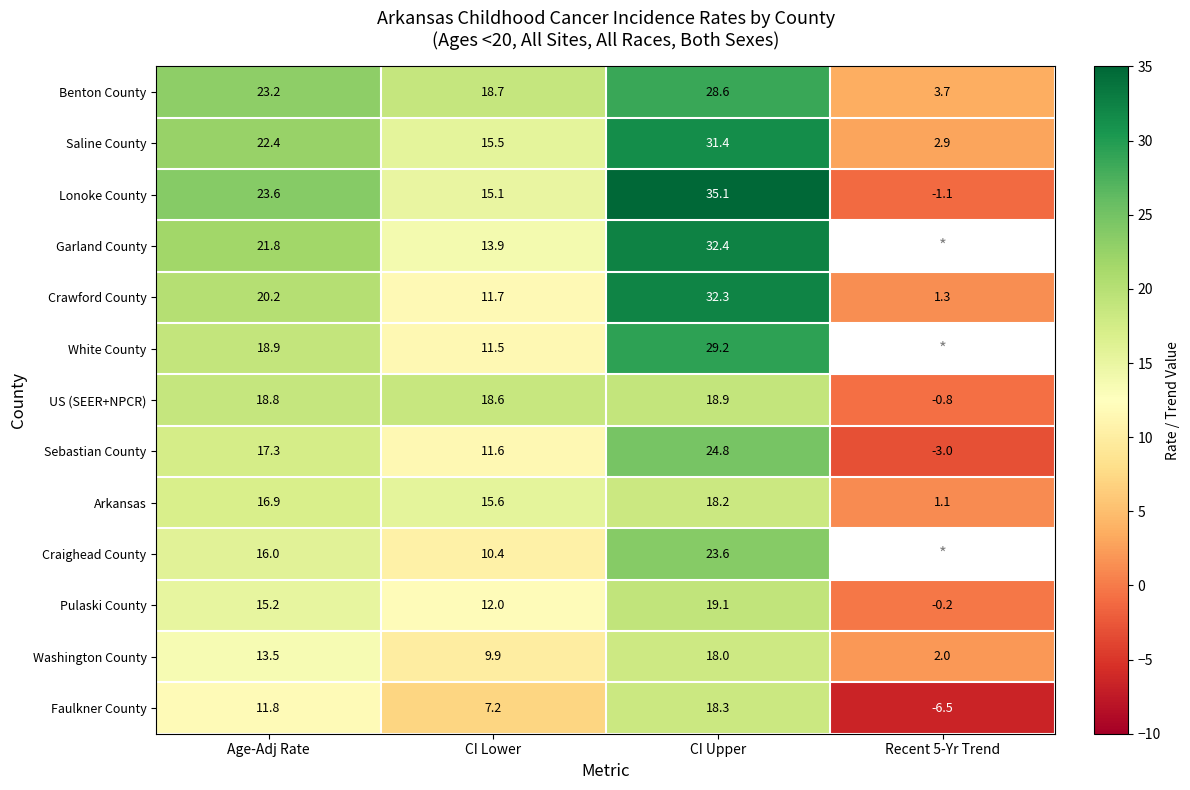

What is the difference between the highest and lowest values at Age-Adj Rate?

11.8